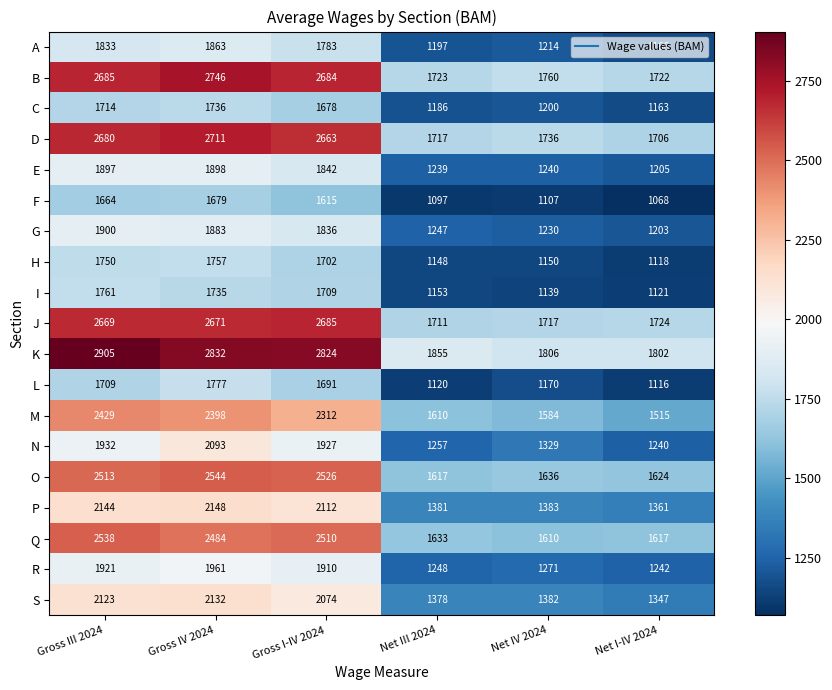

At which label is M closest to 1972?

Gross I-IV 2024